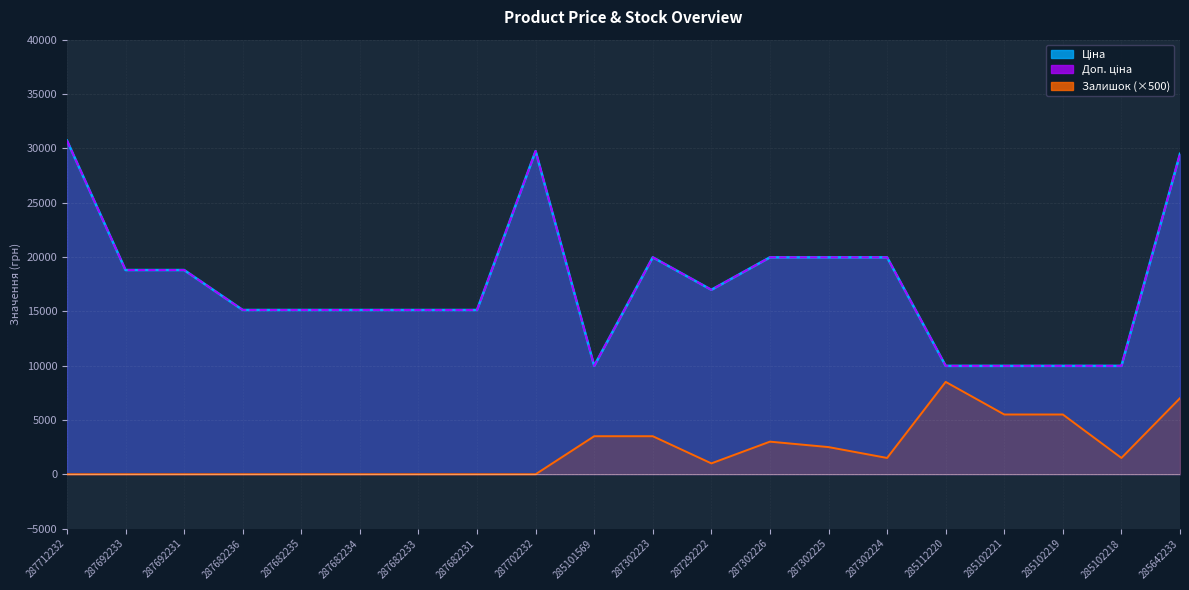

How many values in the Доп. ціна series exceed 16976?

10